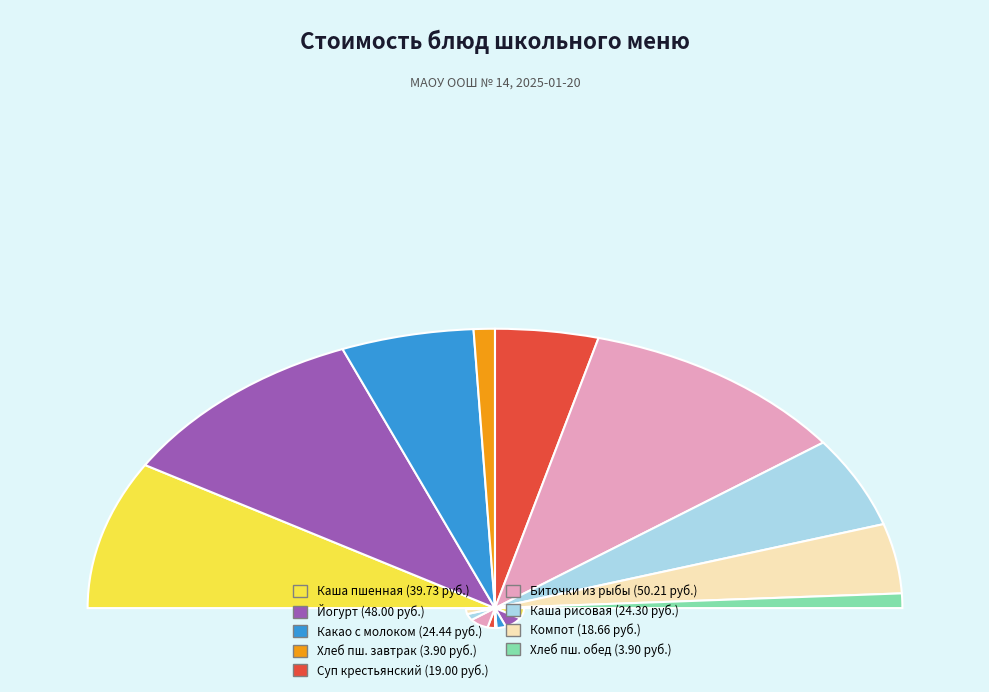

True or false: Какао с молоком accounts for 11% of the total.

True